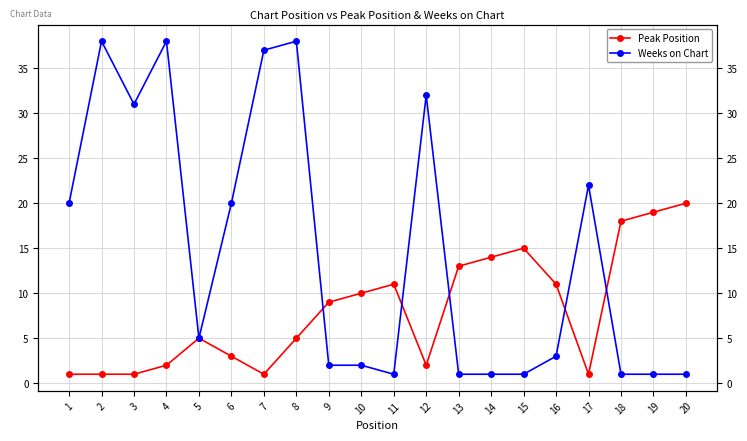

True or false: Weeks on Chart and Peak Position intersect in this chart.

True